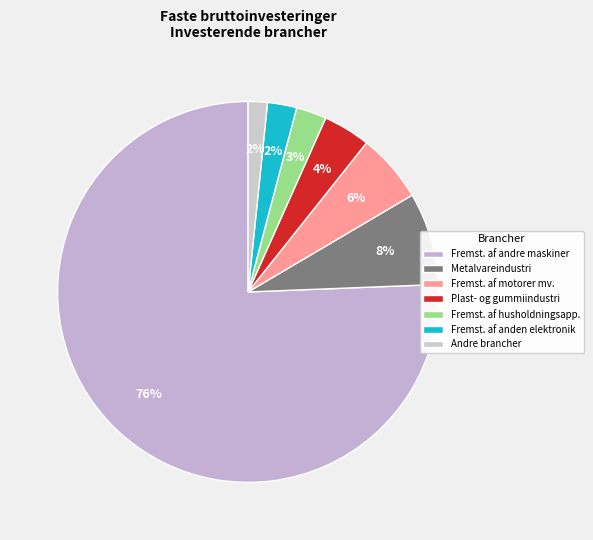

True or false: Fremst. af andre maskiner accounts for 68% of the total.

False